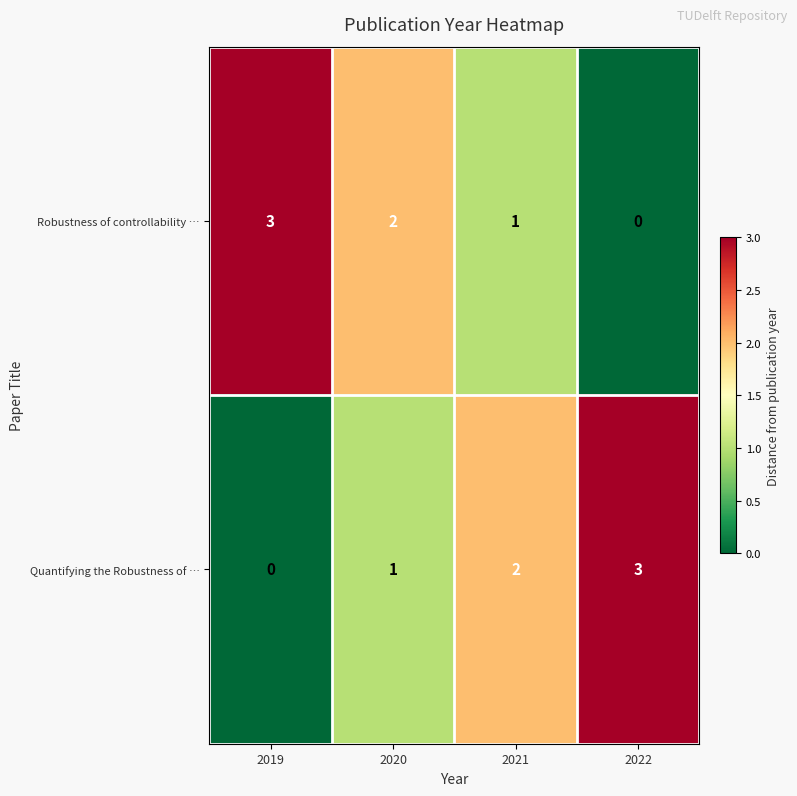

Count the Robustness of controllability … values in the range 1 to 3.

3